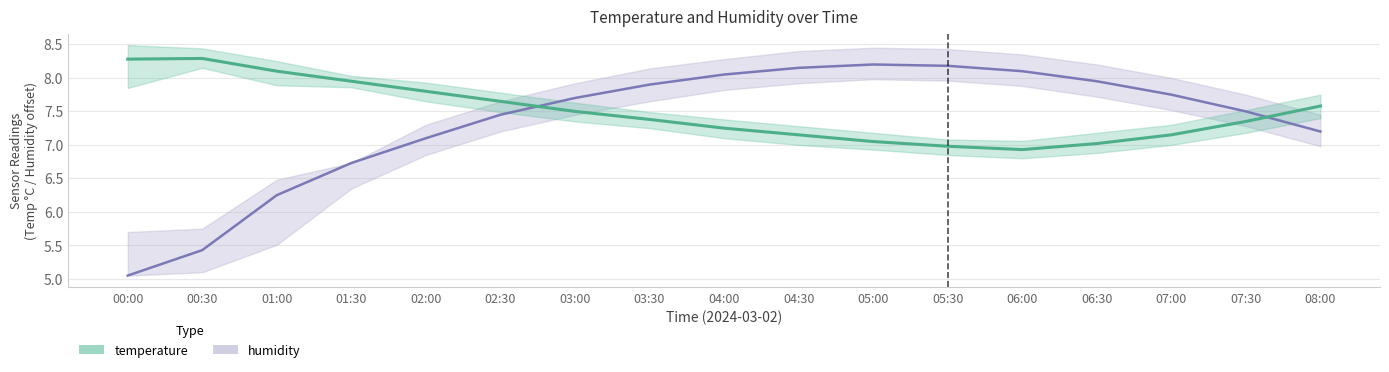

Which series changed the most between 01:00 and 04:00?

humidity